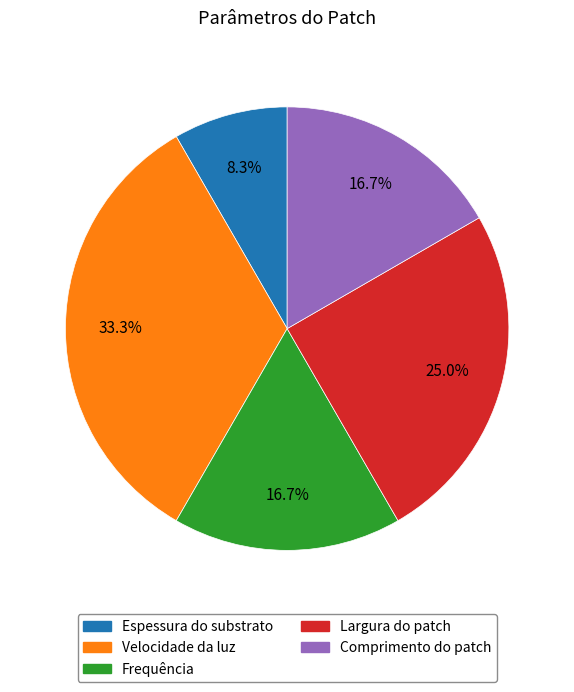

Which category has the biggest portion of the pie?

Velocidade da luz